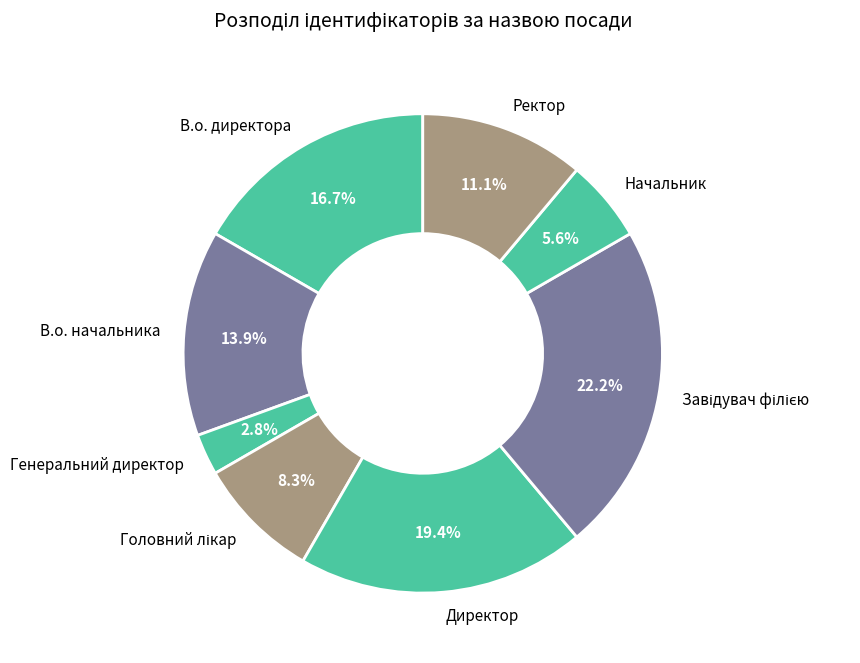

Is the sum of Начальник and Генеральний директор greater than half?

No